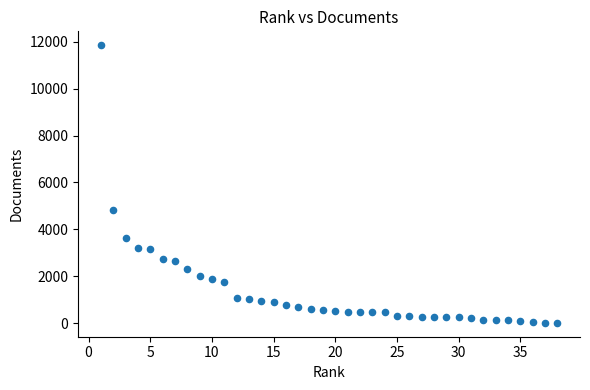

What Y value in the scatter plot is closest to 5930?

4836